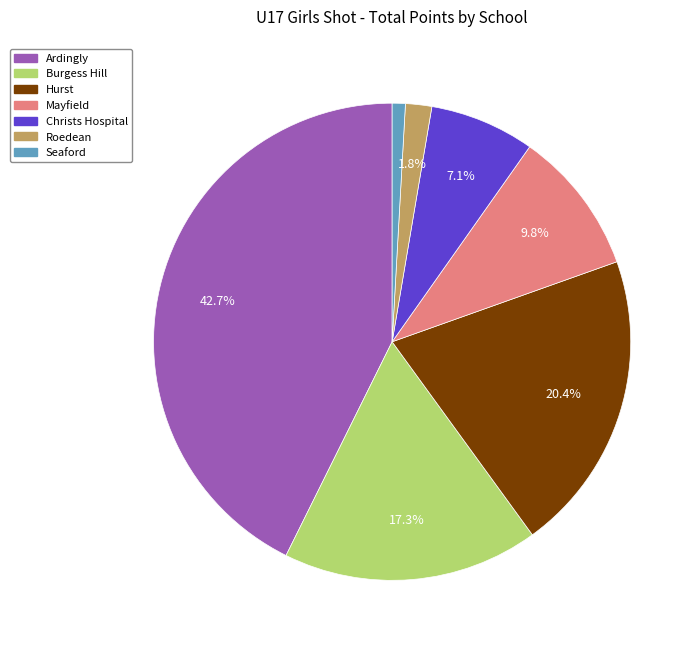

The Seaford slice represents 1% of the pie. True or false?

True